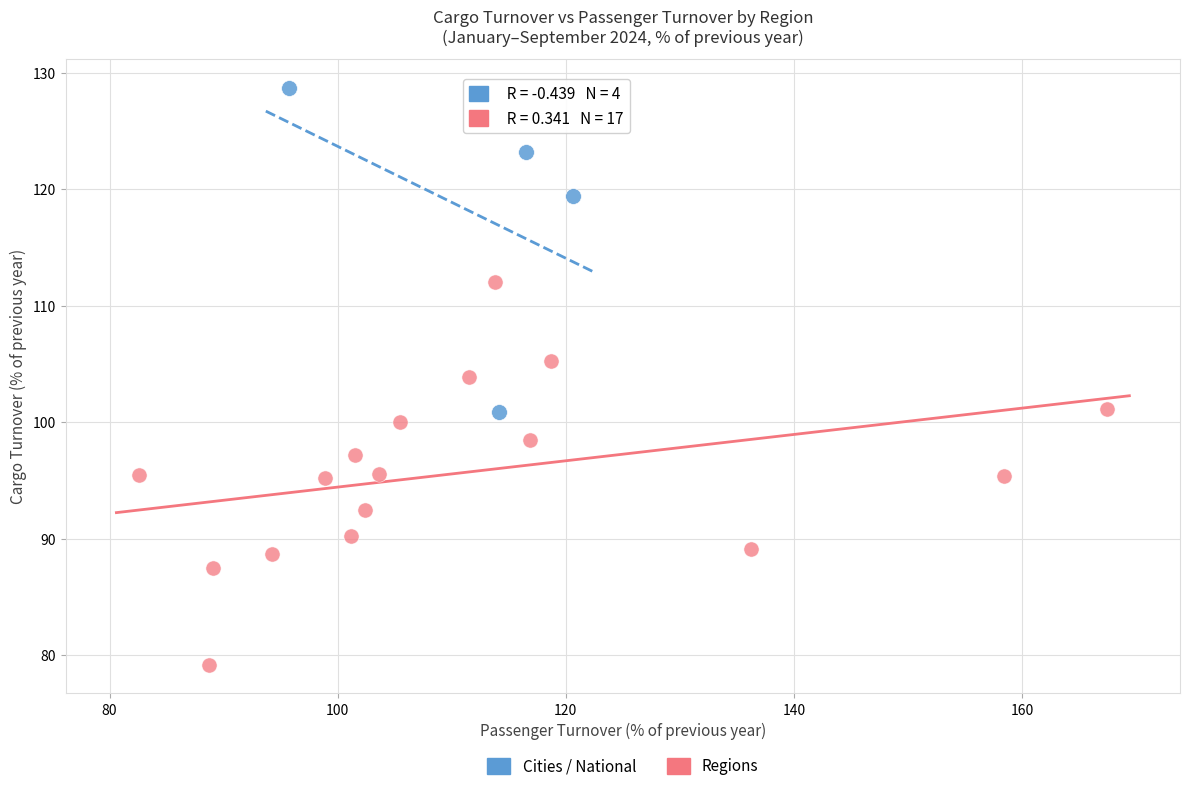

What are all the series names shown in the legend?

Cities / National, Regions